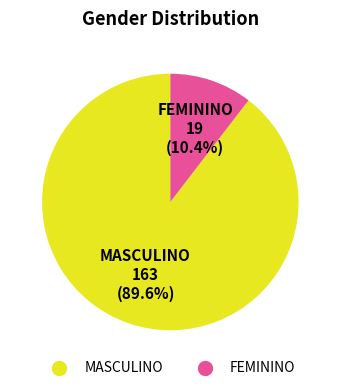

Combined, do FEMININO and MASCULINO account for over 50%?

Yes